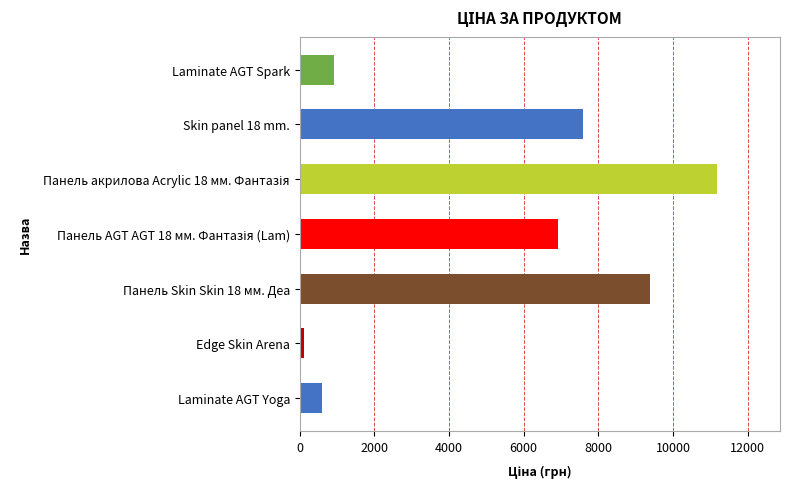

What is the sum of the values at Skin panel 18 mm. and Laminate AGT Yoga?

8186.4